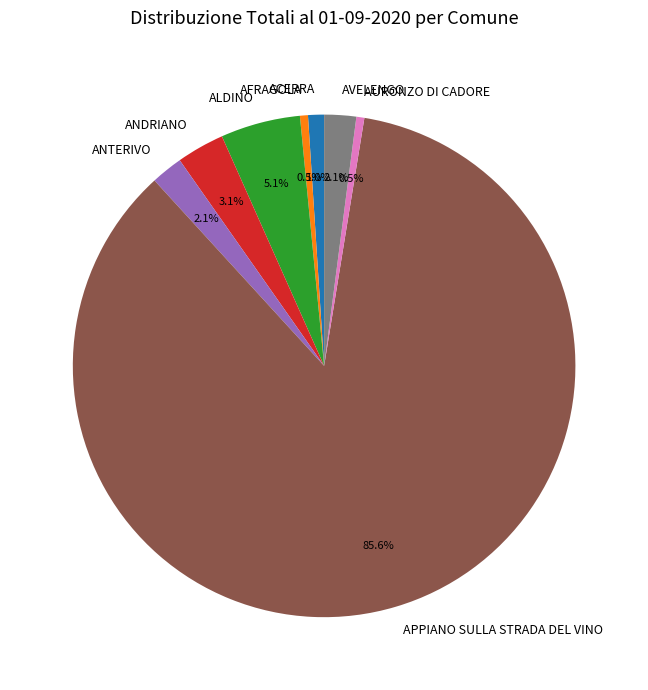

Does APPIANO SULLA STRADA DEL VINO account for over 50% of the chart?

Yes